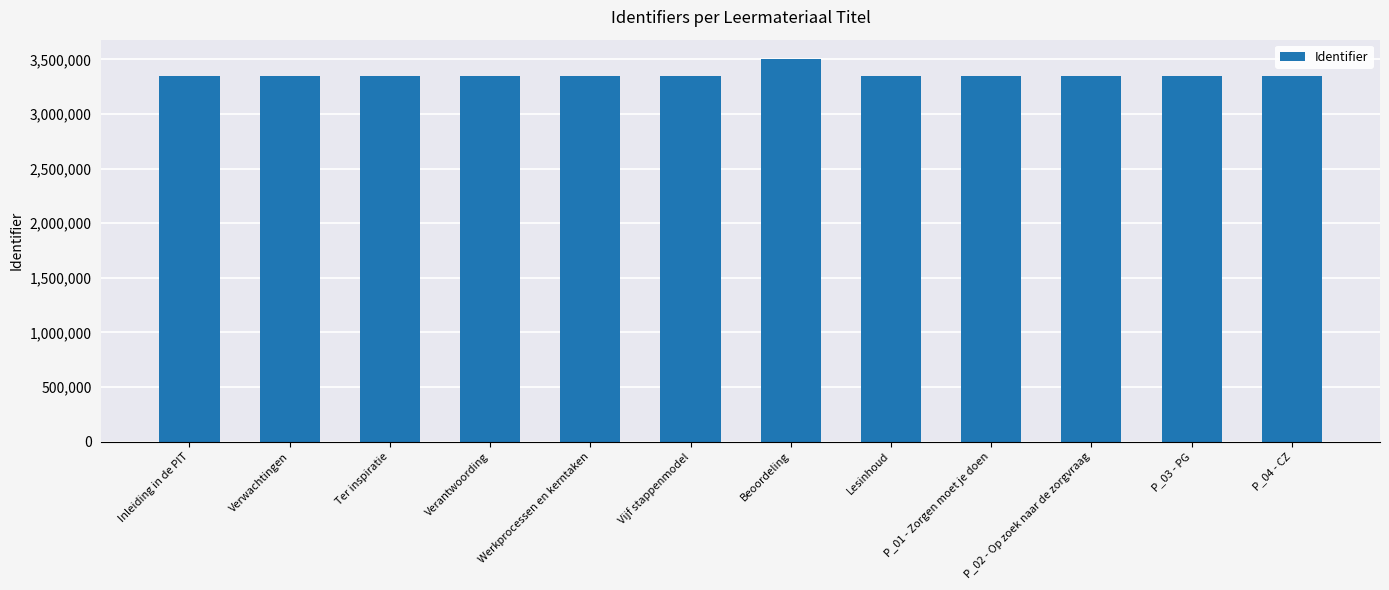

What is the label of the 5th bar from the right?

Lesinhoud